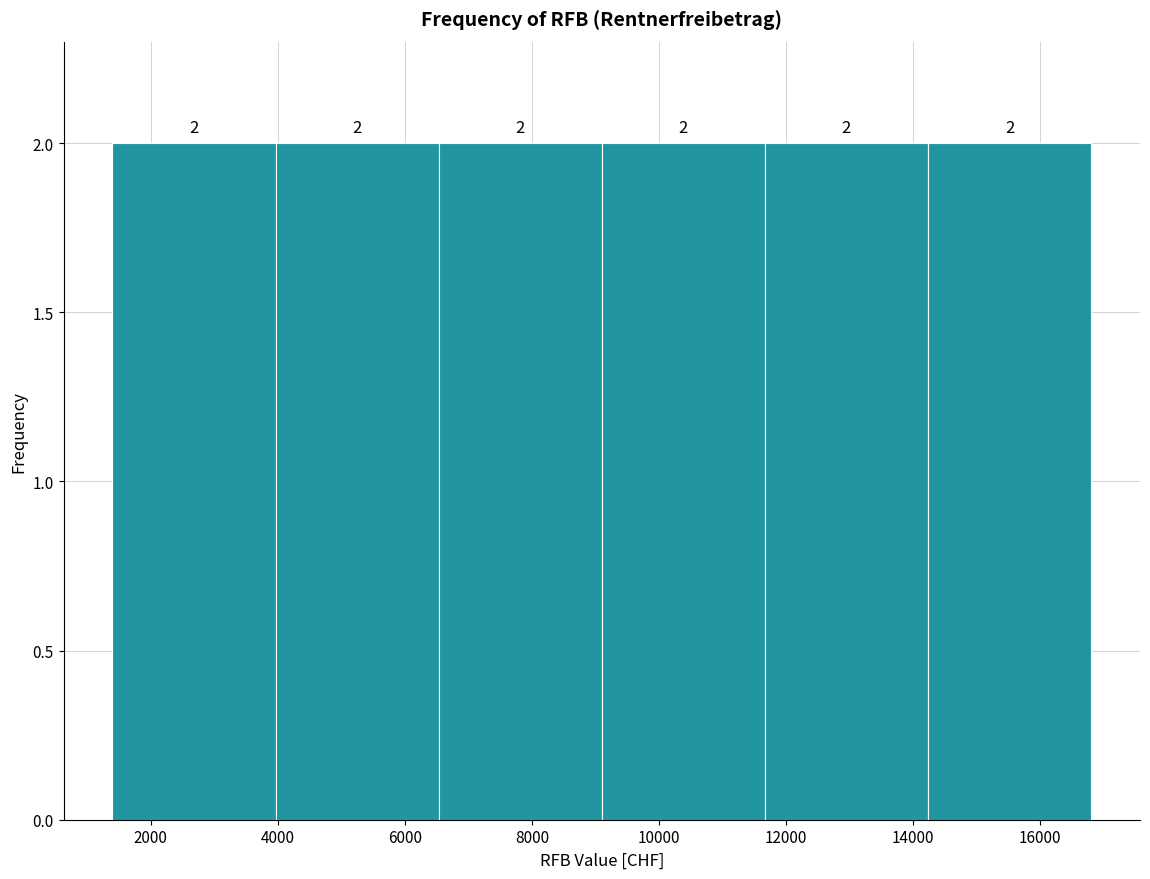

Reading left to right, transcribe this chart: for each bar, give the range it covers on the x-axis and its height. The bar edges are not printed on the chart, so give them approximately, as read against the axis.

1400 to 4000: 2
4000 to 6600: 2
6600 to 9200: 2
9200 to 11600: 2
11600 to 14200: 2
14200 to 16800: 2